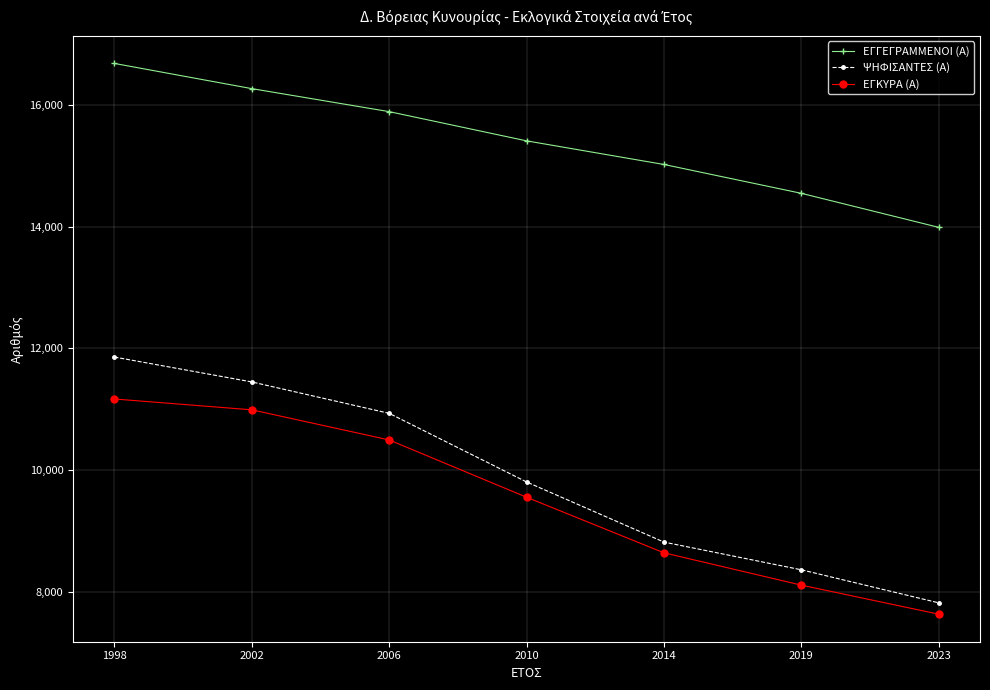

What is the difference between the ΨΗΦΙΣΑΝΤΕΣ (Α) values at 2019 and 1998?

3495